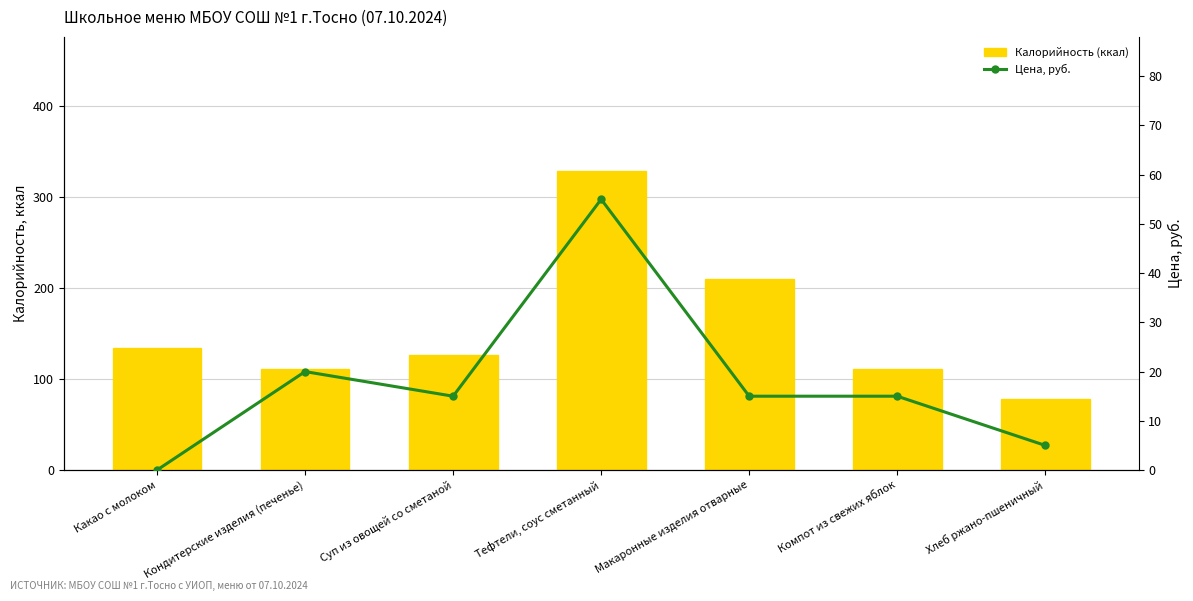

Rank the series at Кондитерские изделия (печенье) from lowest to highest value.

Цена, руб., Калорийность (ккал)